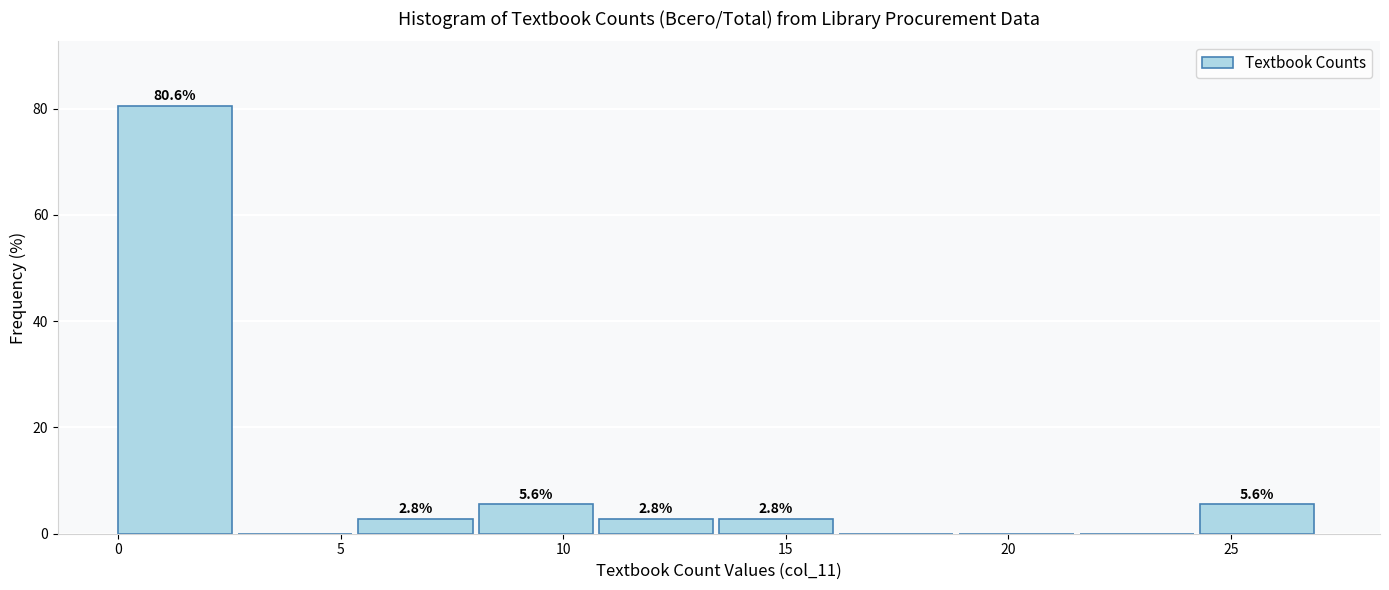

Over which range of the x-axis is the bar tallest?

0.0 to 2.7